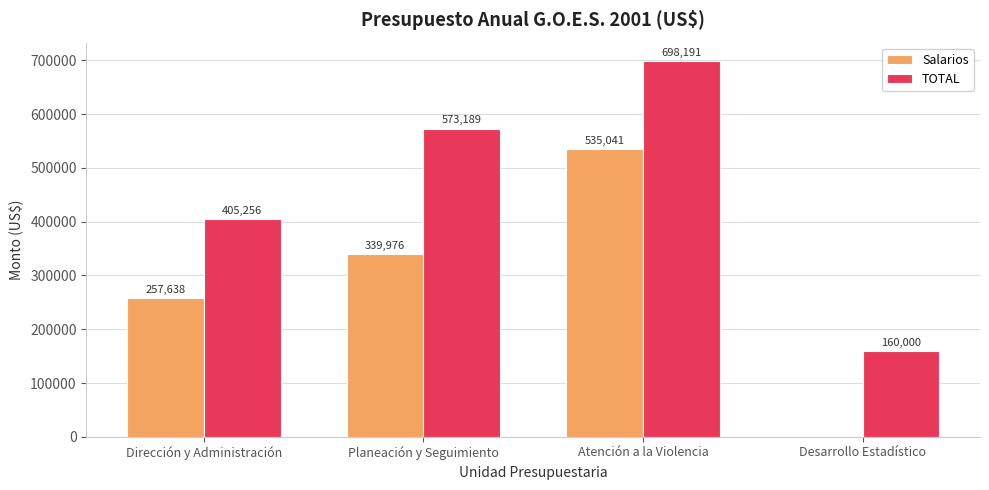

Which label corresponds to the largest value in the chart?

Atención a la Violencia